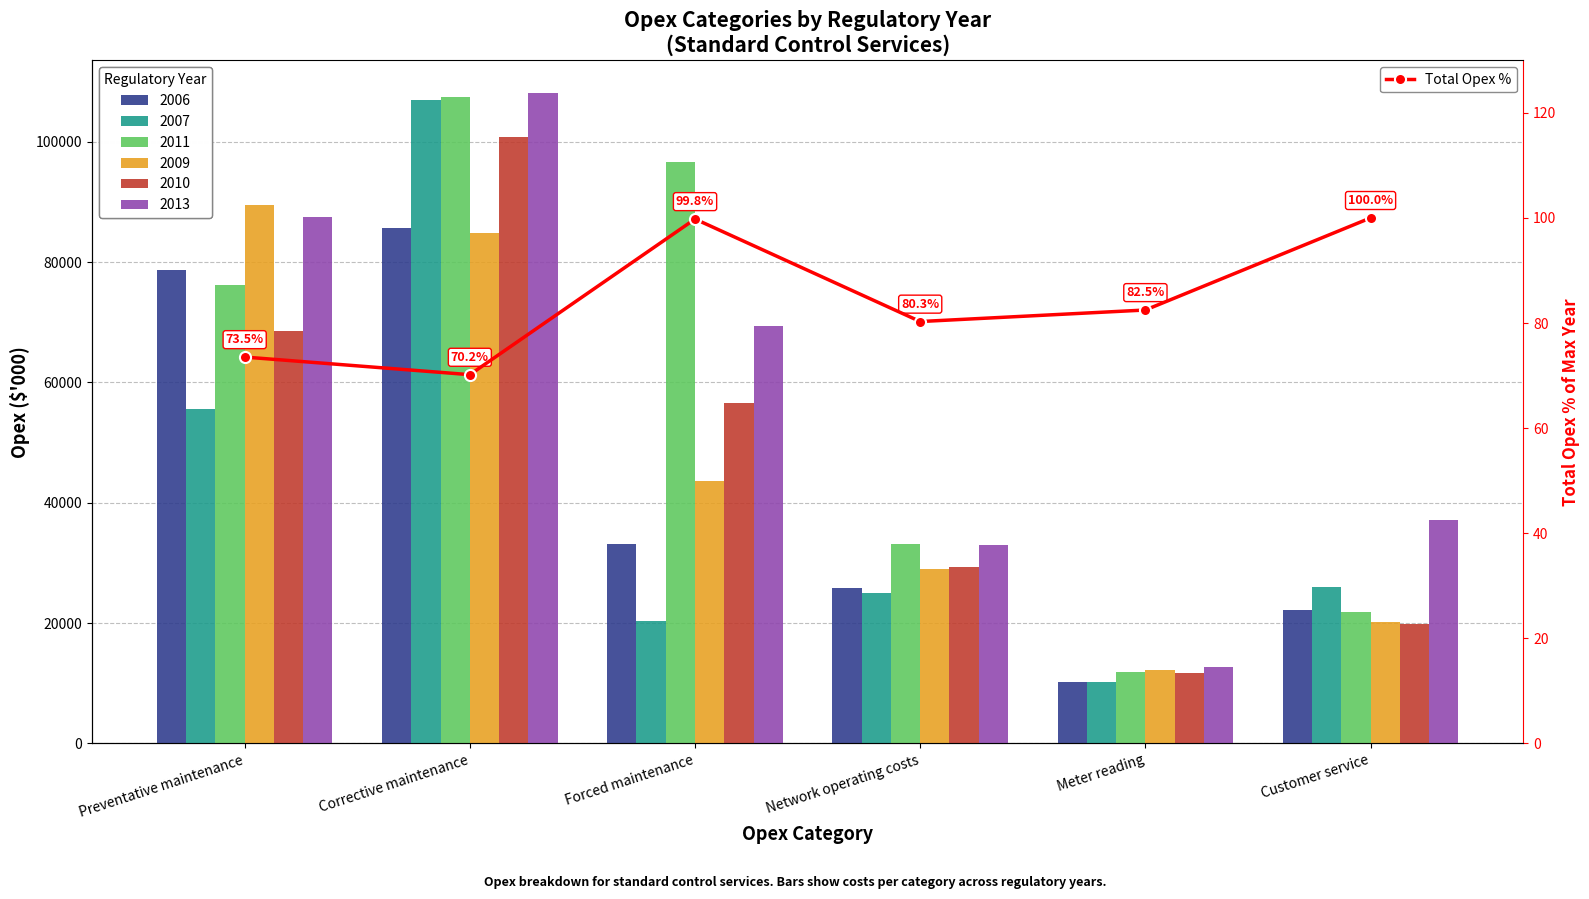

Count the number of values greater than 82.

3